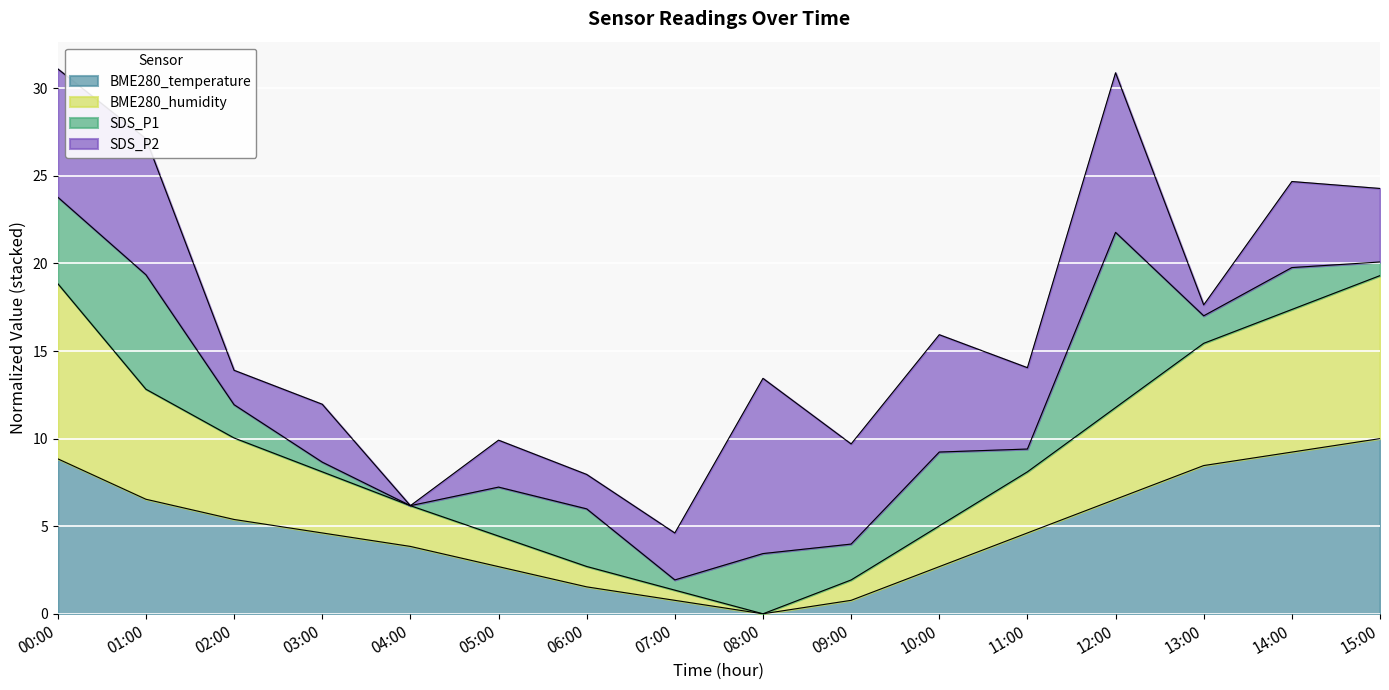

The value of BME280_temperature at 03:00 is 4.6. True or false?

True